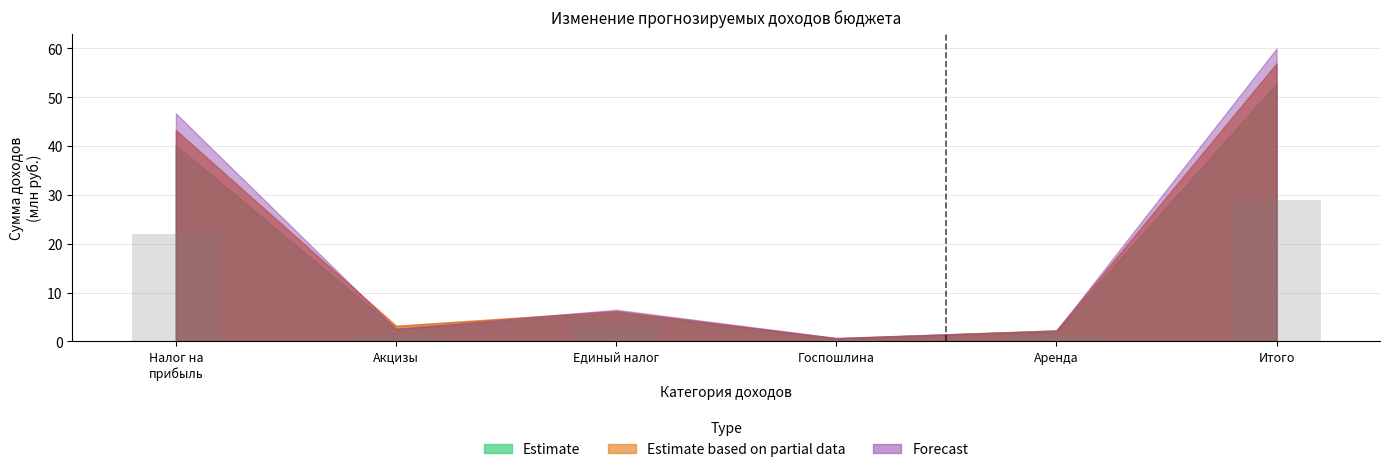

True or false: the data shows 29.0 at Итого.

True